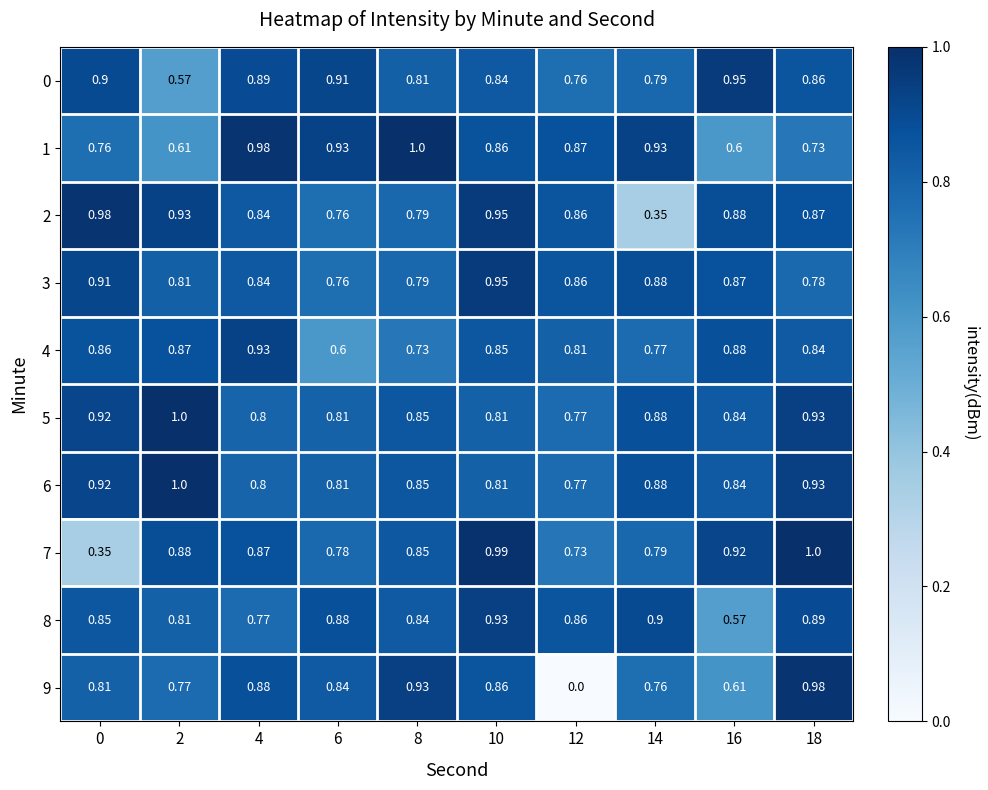

How many data points does each series have?

10